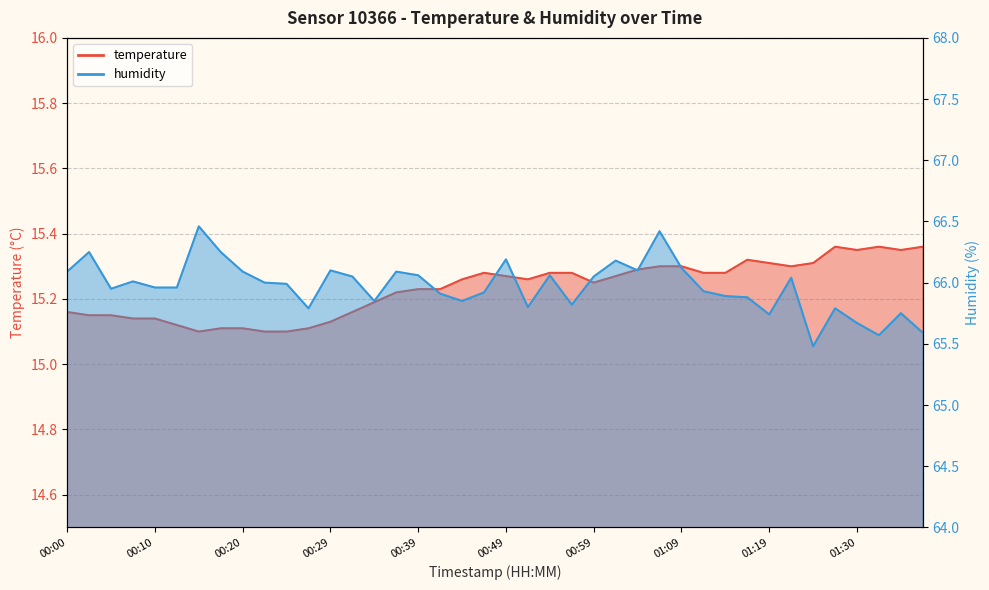

List the series in order of their overall mean, highest first.

humidity, temperature